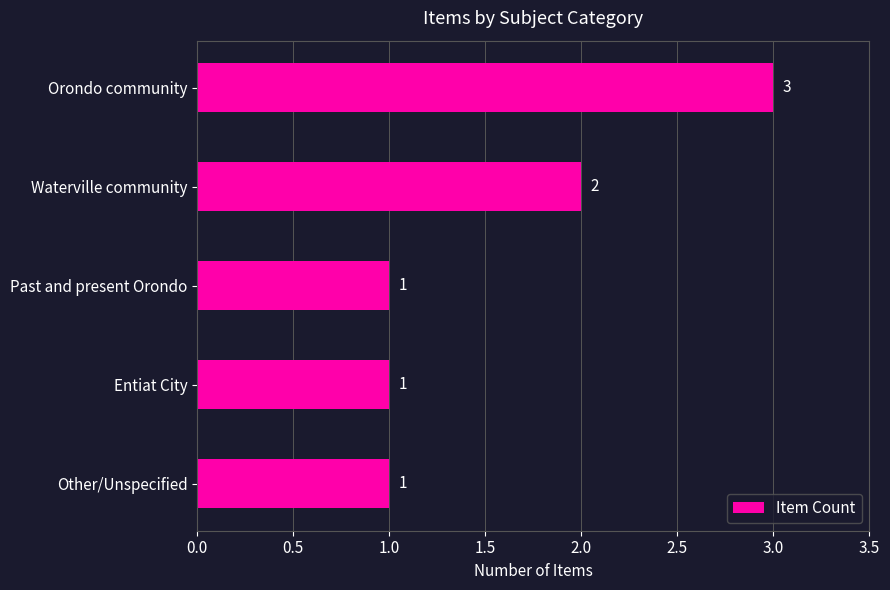

What is the greatest value displayed?

3